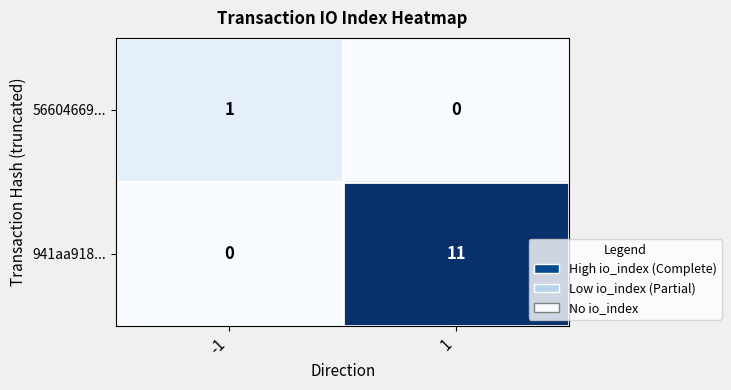

True or false: 941aa918... has a value of 0 at -1.

True